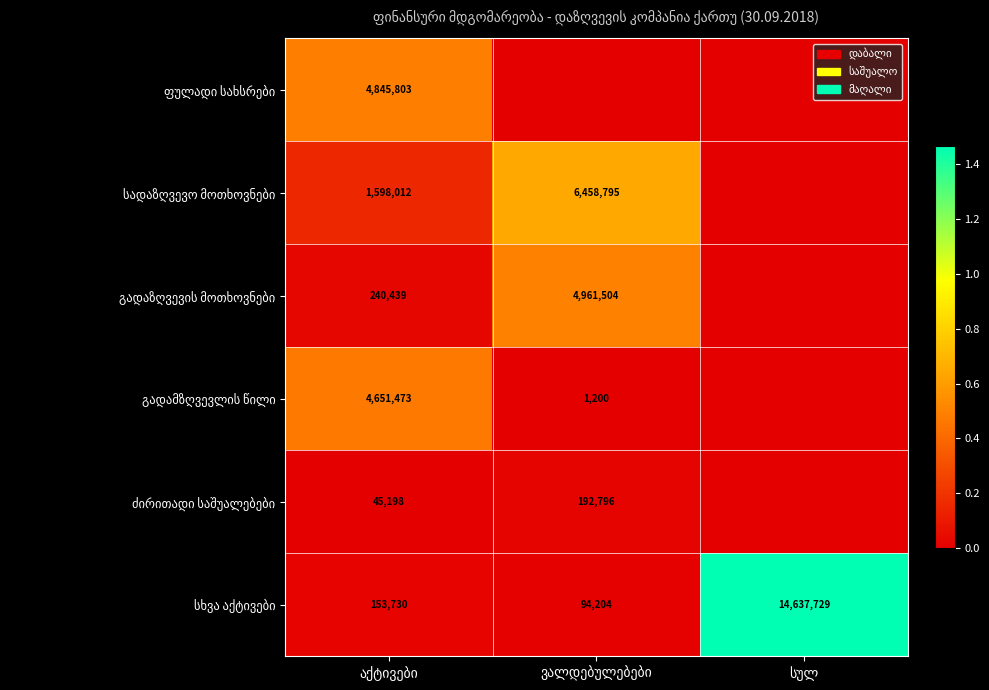

Between აქტივები and ვალდებულებები, which is larger?

აქტივები